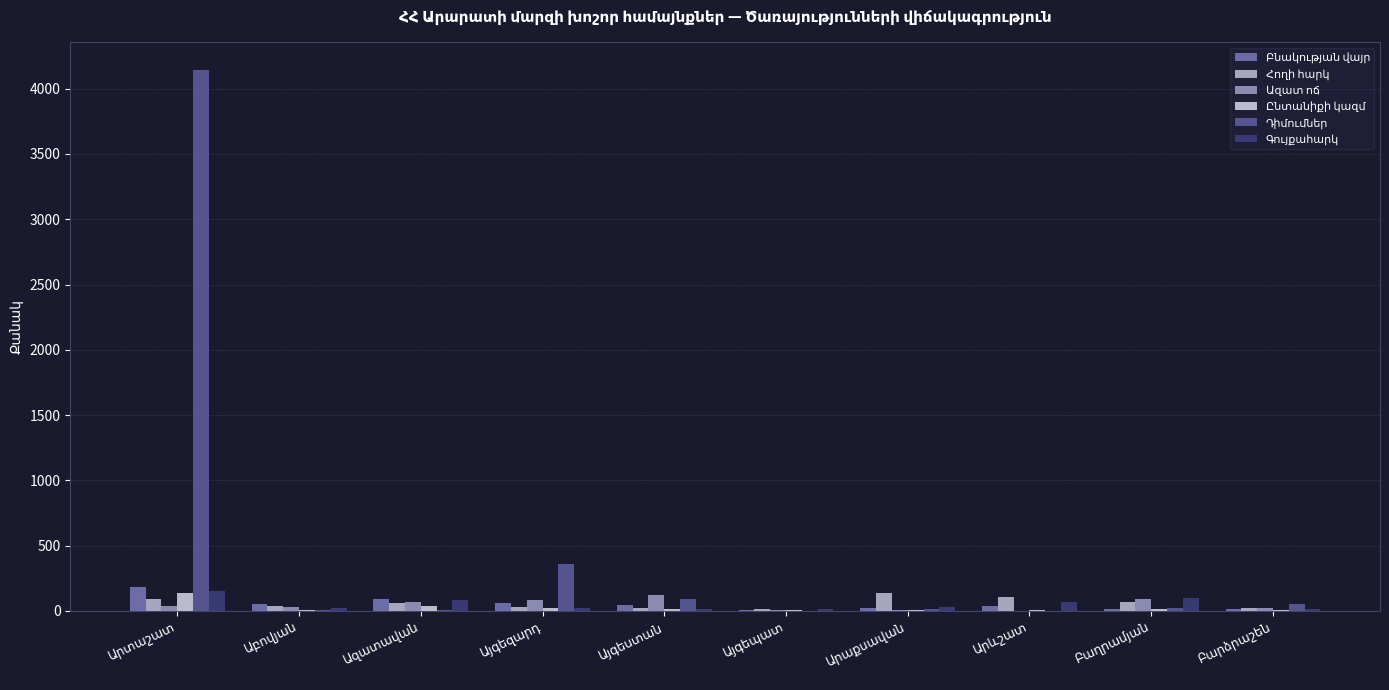

Reading left to right, list all the values displayed in this chart.

Բնակության վայր: Արտաշատ=181	Աբովյան=53	Ազատավան=95	Այգեզարդ=58	Այգեստան=43	Այգեպատ=8	Արաքսավան=19	Արևշատ=37	Բաղրամյան=12	Բարձրաշեն=16
Հողի հարկ: Արտաշատ=95	Աբովյան=39	Ազատավան=58	Այգեզարդ=30	Այգեստան=22	Այգեպատ=12	Արաքսավան=137	Արևշատ=105	Բաղրամյան=72	Բարձրաշեն=20
Ազատ ոճ: Արտաշատ=35	Աբովյան=34	Ազատավան=65	Այգեզարդ=87	Այգեստան=121	Այգեպատ=7	Արաքսավան=9	Արևշատ=3	Բաղրամյան=93	Բարձրաշեն=22
Ընտանիքի կազմ: Արտաշատ=140	Աբովյան=11	Ազատավան=40	Այգեզարդ=21	Այգեստան=18	Այգեպատ=4	Արաքսավան=5	Արևշատ=5	Բաղրամյան=13	Բարձրաշեն=10
Դիմումներ: Արտաշատ=4147	Աբովյան=4	Ազատավան=10	Այգեզարդ=361	Այգեստան=90	Այգեպատ=3	Արաքսավան=15	Արևշատ=2	Բաղրամյան=26	Բարձրաշեն=53
Գույքահարկ: Արտաշատ=150	Աբովյան=19	Ազատավան=87	Այգեզարդ=21	Այգեստան=13	Այգեպատ=16	Արաքսավան=30	Արևշատ=69	Բաղրամյան=100	Բարձրաշեն=15